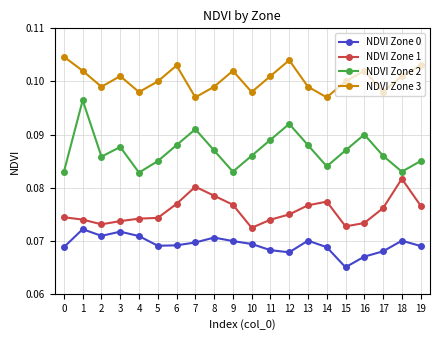

At 7, list the series in order from smallest to largest.

NDVI Zone 0, NDVI Zone 1, NDVI Zone 2, NDVI Zone 3